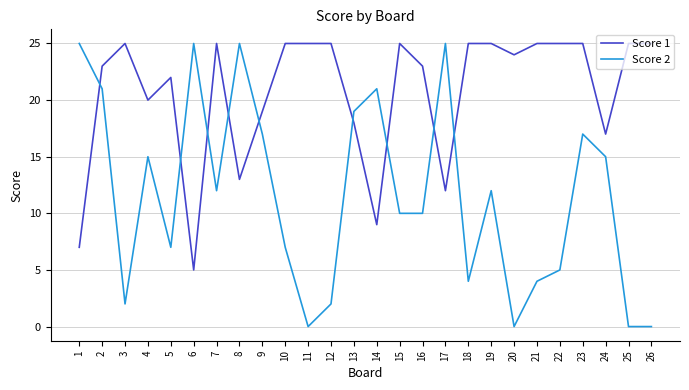

What is the spread (max minus min) of values at 24?

2